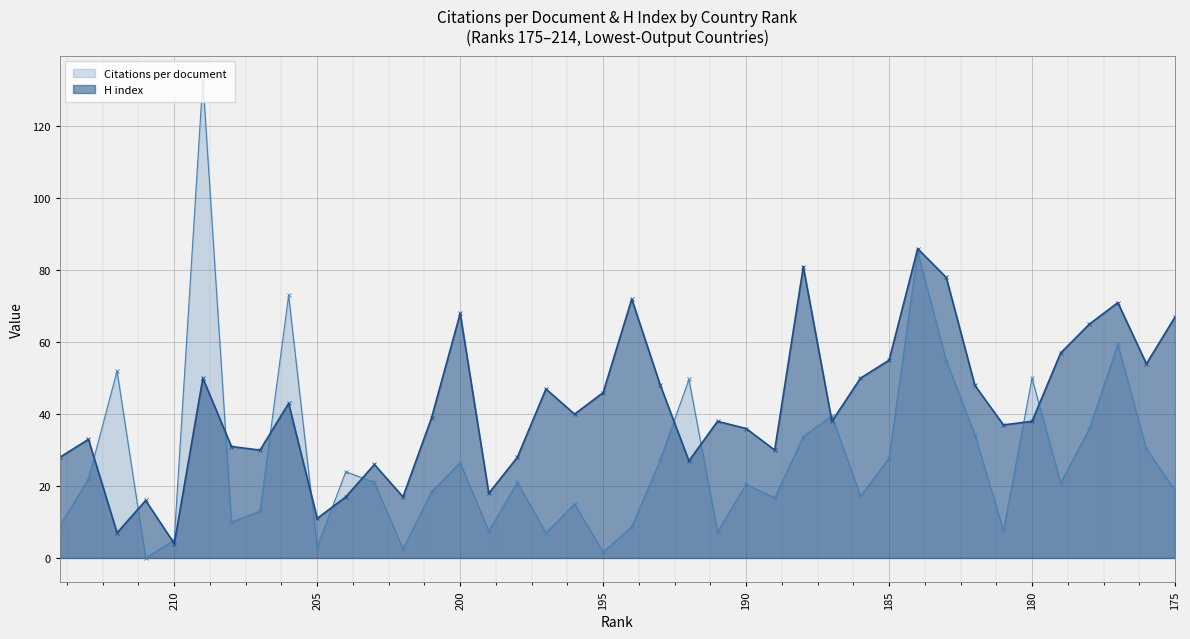

Is it true that H index equals 16.0 at 211?

True